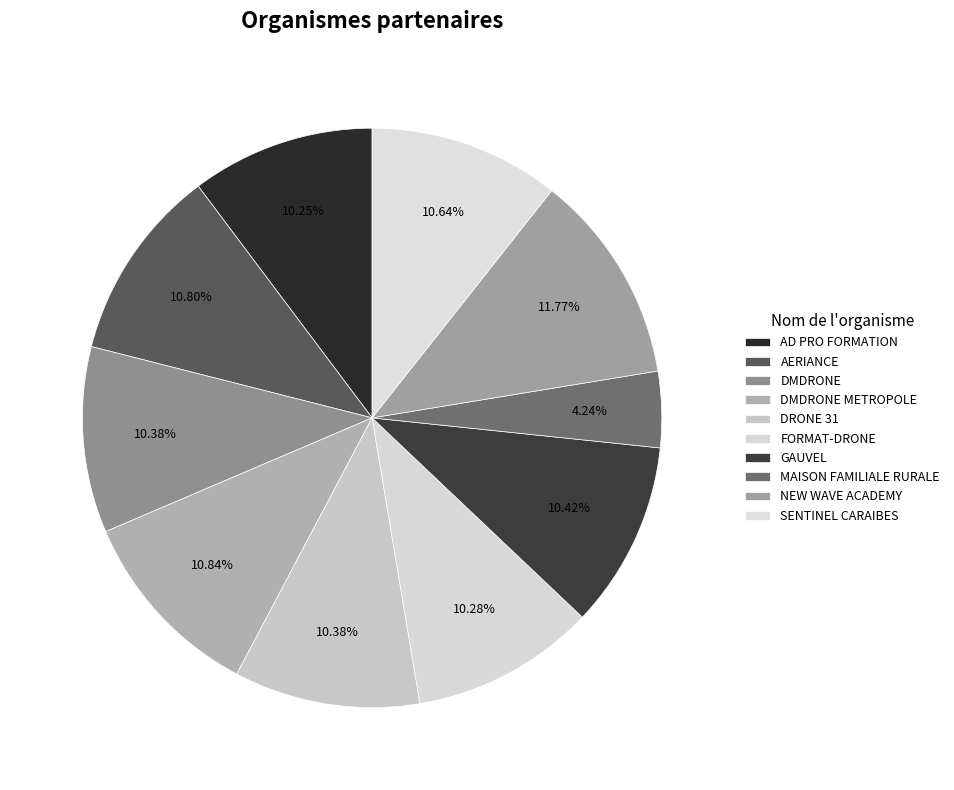

What is the ratio of the value at FORMAT-DRONE to the value at DMDRONE METROPOLE?

0.9